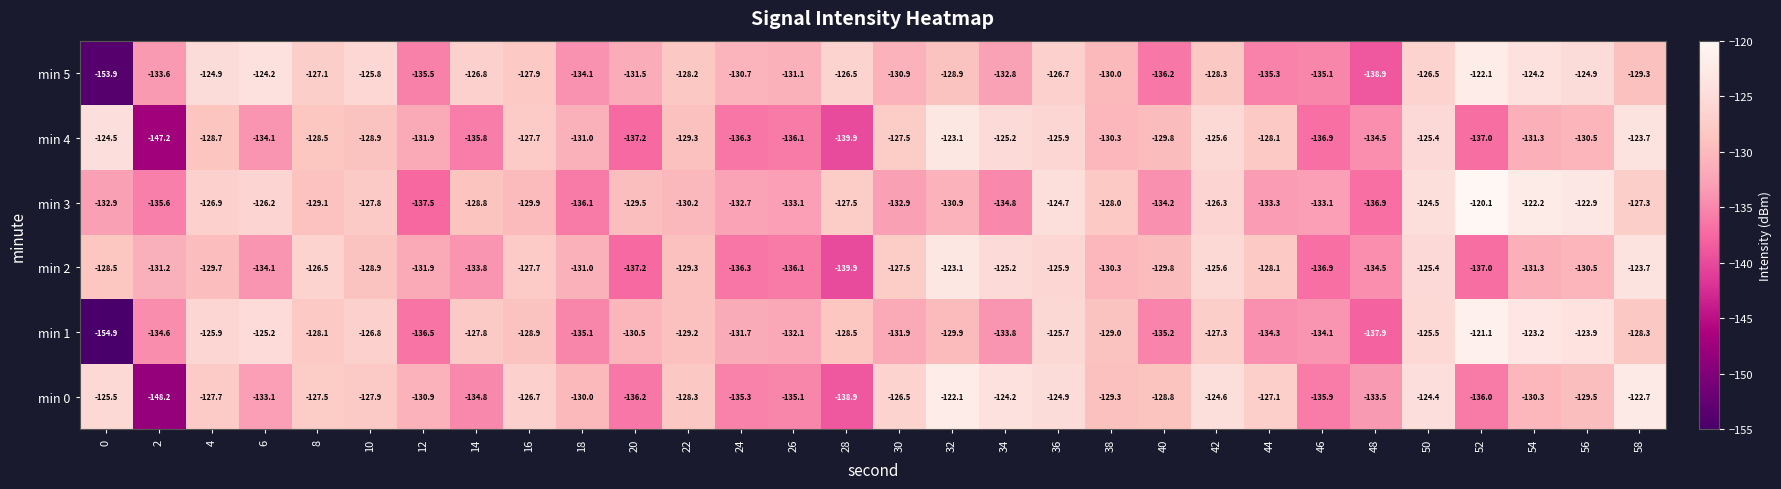

Which series changed the most between 22 and 40?

min 5